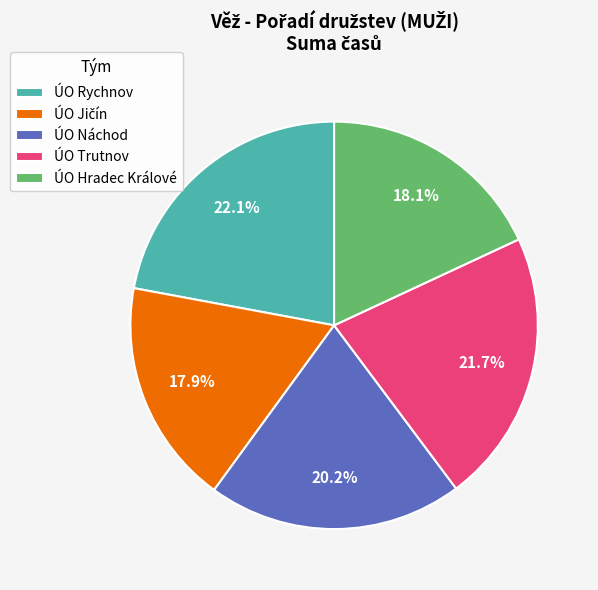

Between ÚO Trutnov and ÚO Náchod, which is larger?

ÚO Trutnov